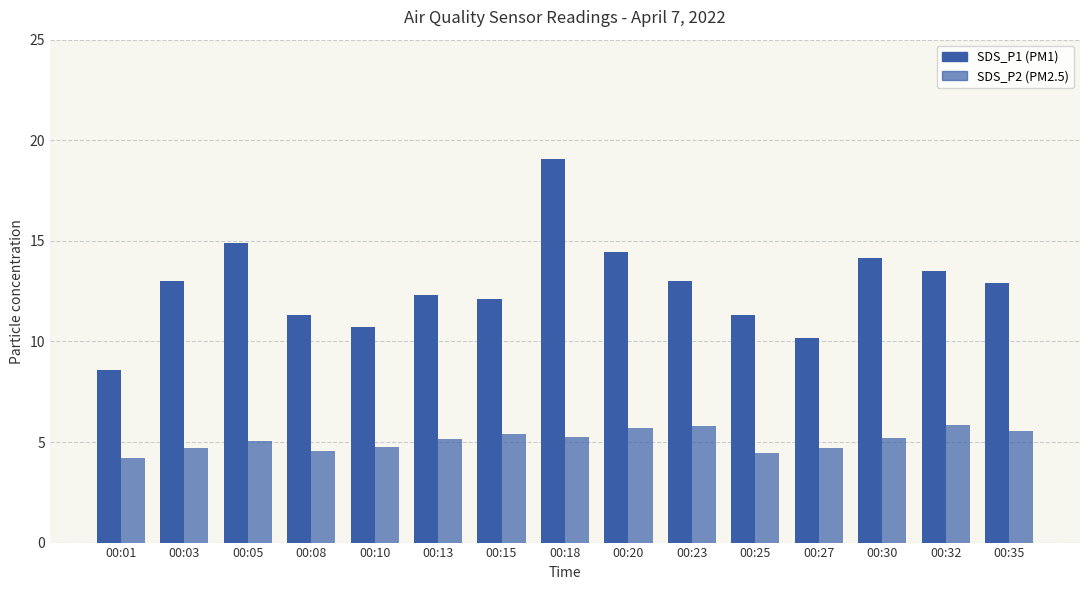

How many series are shown in this chart?

2